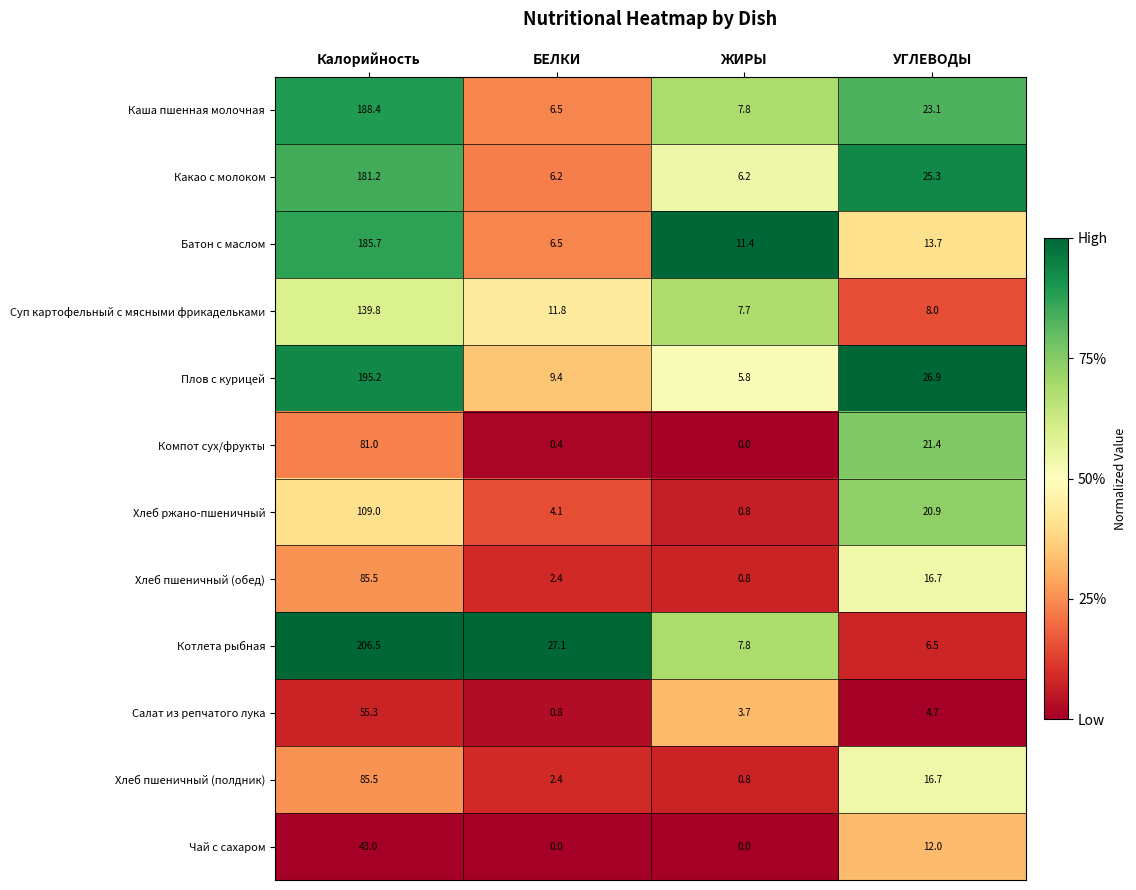

Is it true that Салат из репчатого лука equals 1.0 at ЖИРЫ?

False